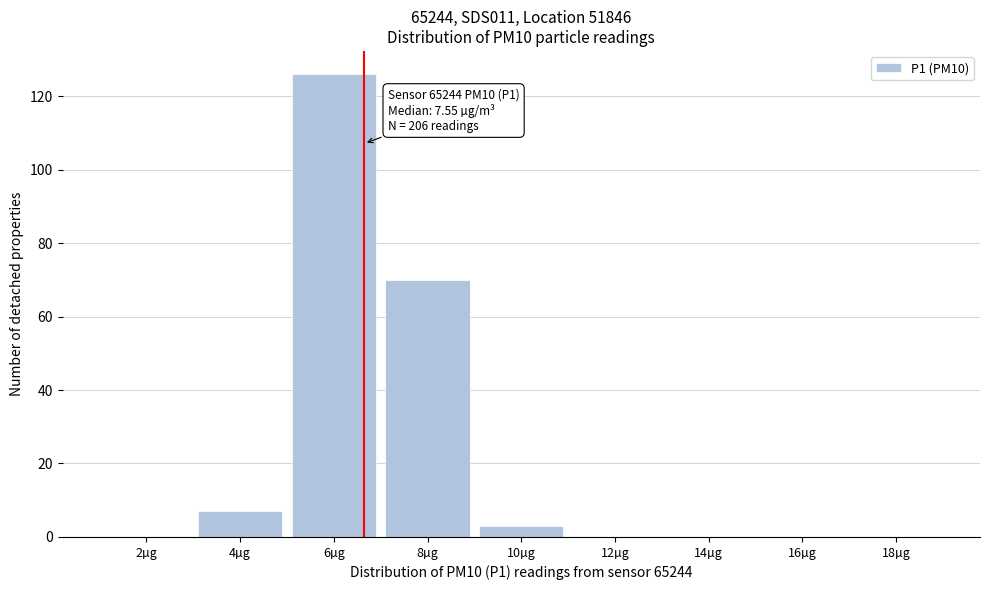

Reading left to right, extract all data points from this chart.

2µg=0	4µg=7	6µg=126	8µg=70	10µg=3	12µg=0	14µg=0	16µg=0	18µg=0